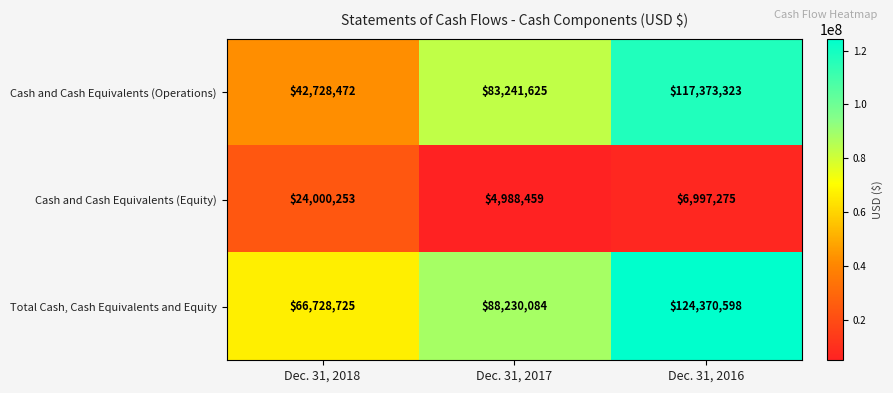

At how many categories does at least one series exceed 103580007?

1